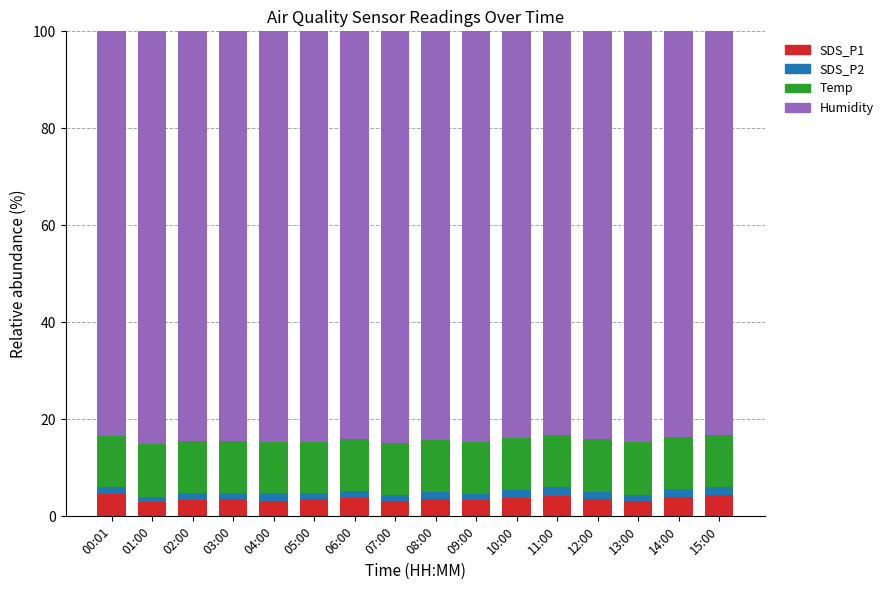

What is the difference between the second highest and minimum values in the SDS_P1 series?

1.4